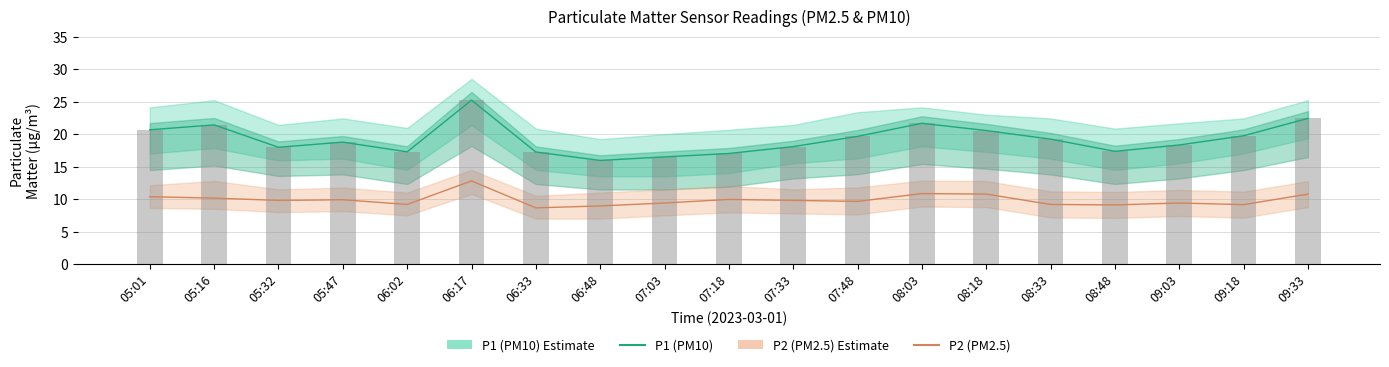

What is the spread (max minus min) of values at 05:47?

8.9